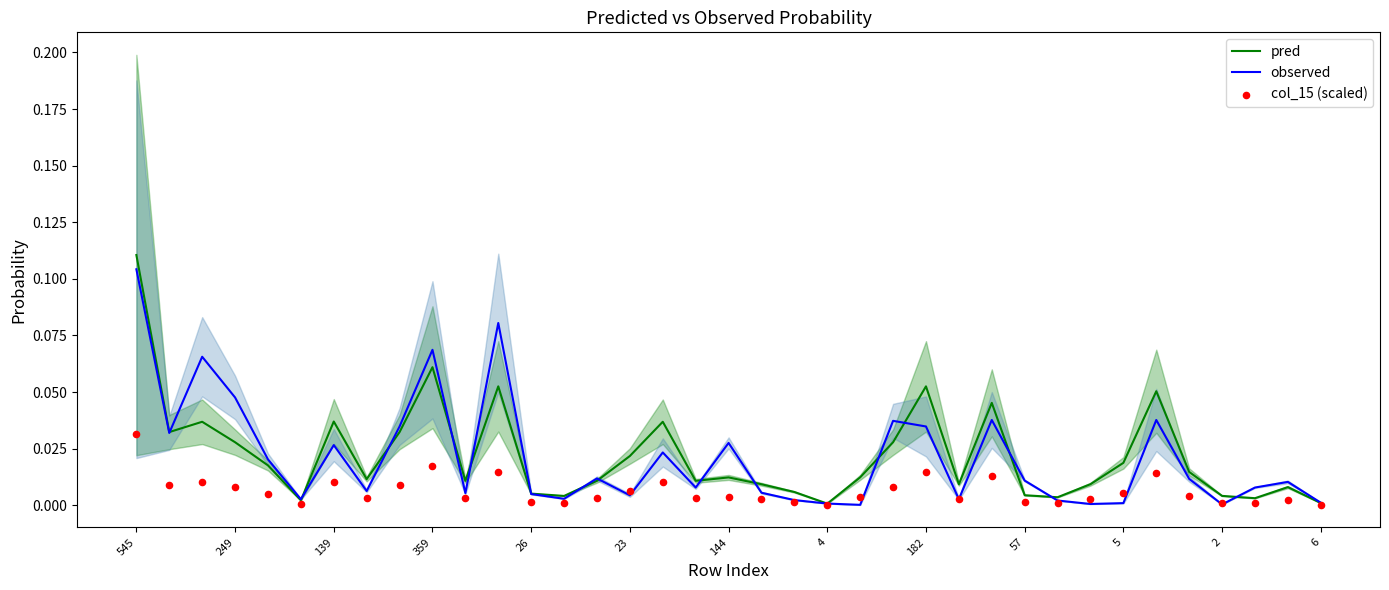

Which series contains the highest Y value?

pred